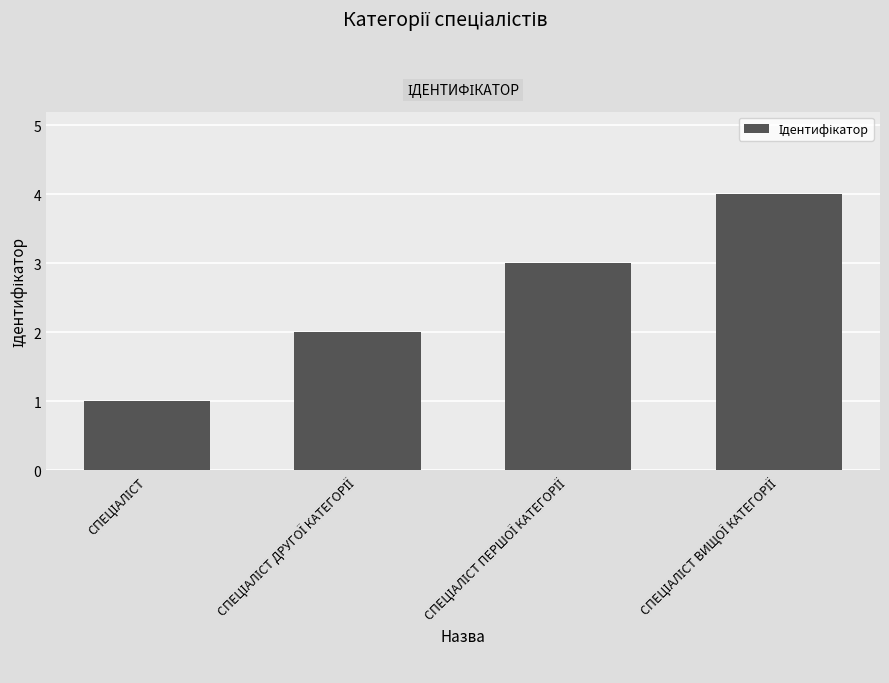

How many bars are there in total?

4